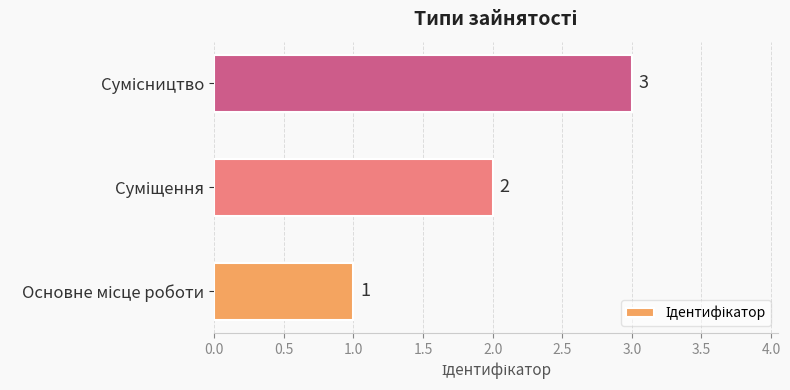

What is the maximum value shown in the chart?

3